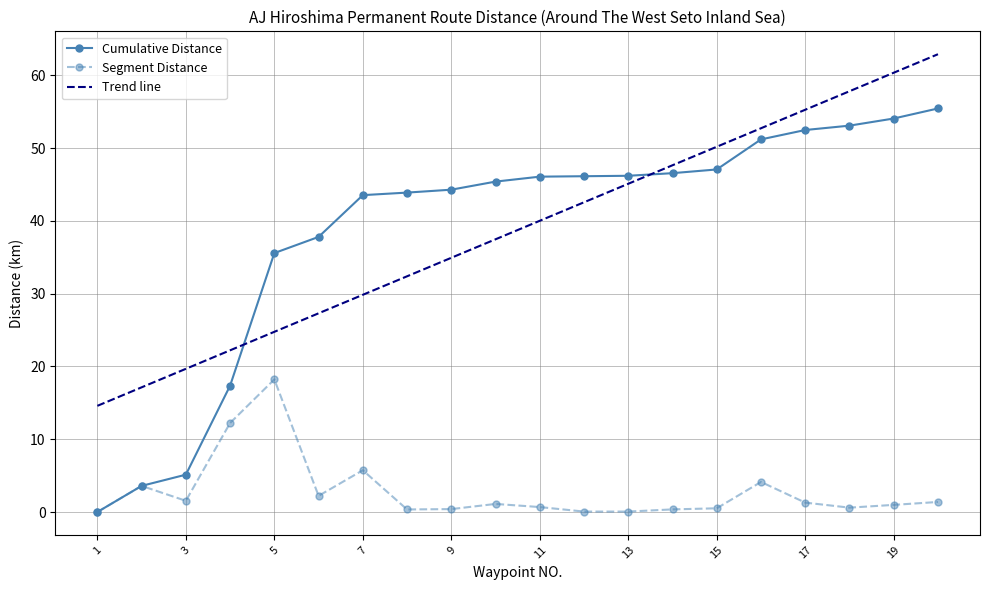

What is the sum of all Cumulative Distance values?

774.9